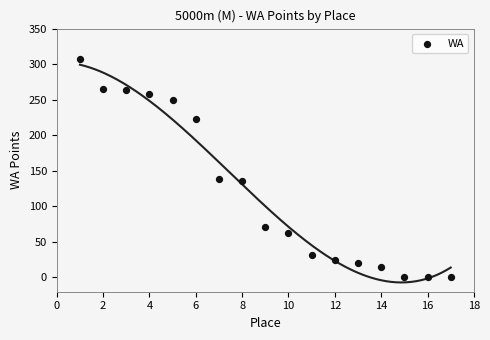

What is the range of Y values (max minus min)?

307